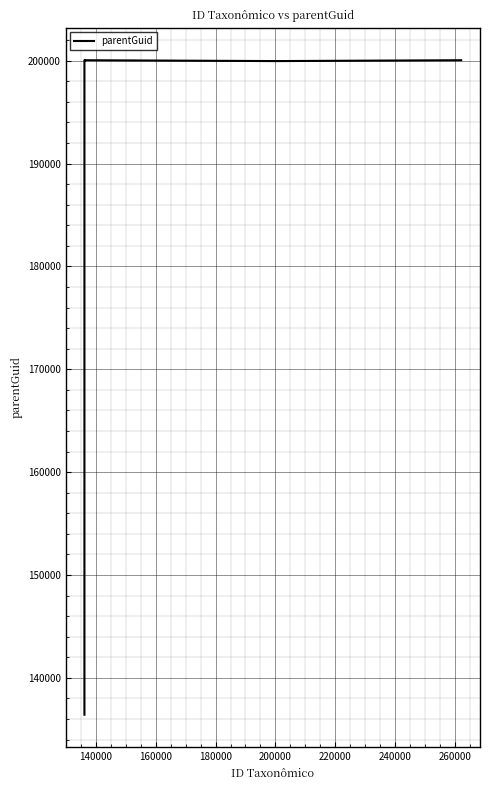

True or false: the data has more than 0 interior local peaks.

True